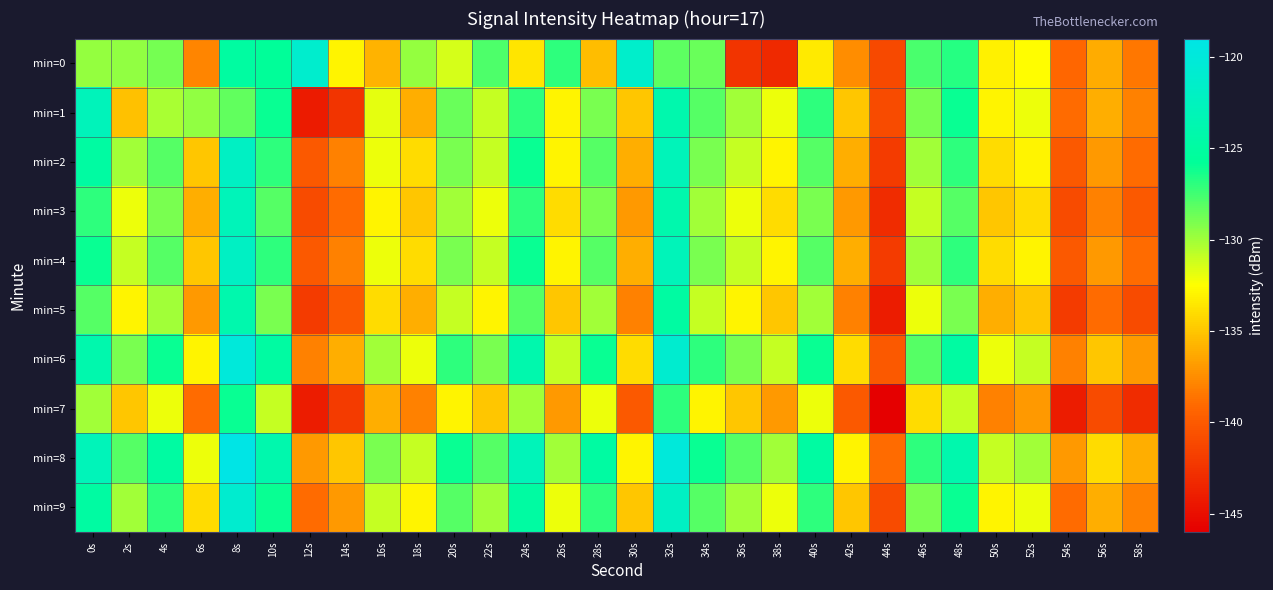

What is the spread (max minus min) of values at 44s?

7.0